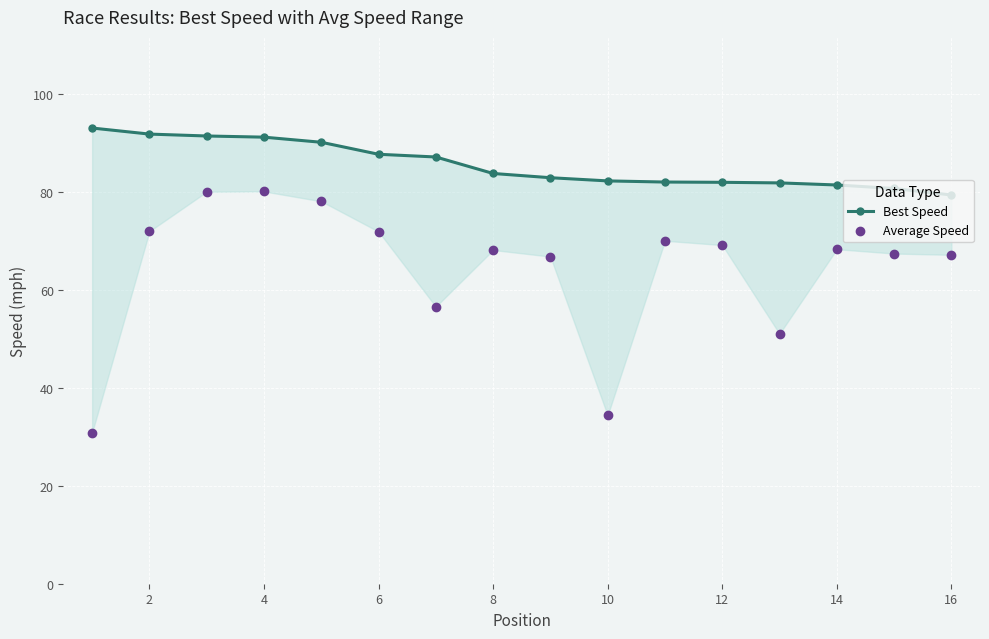

Is the value of Average Speed at 16 greater than the value of Best Speed at 4?

No